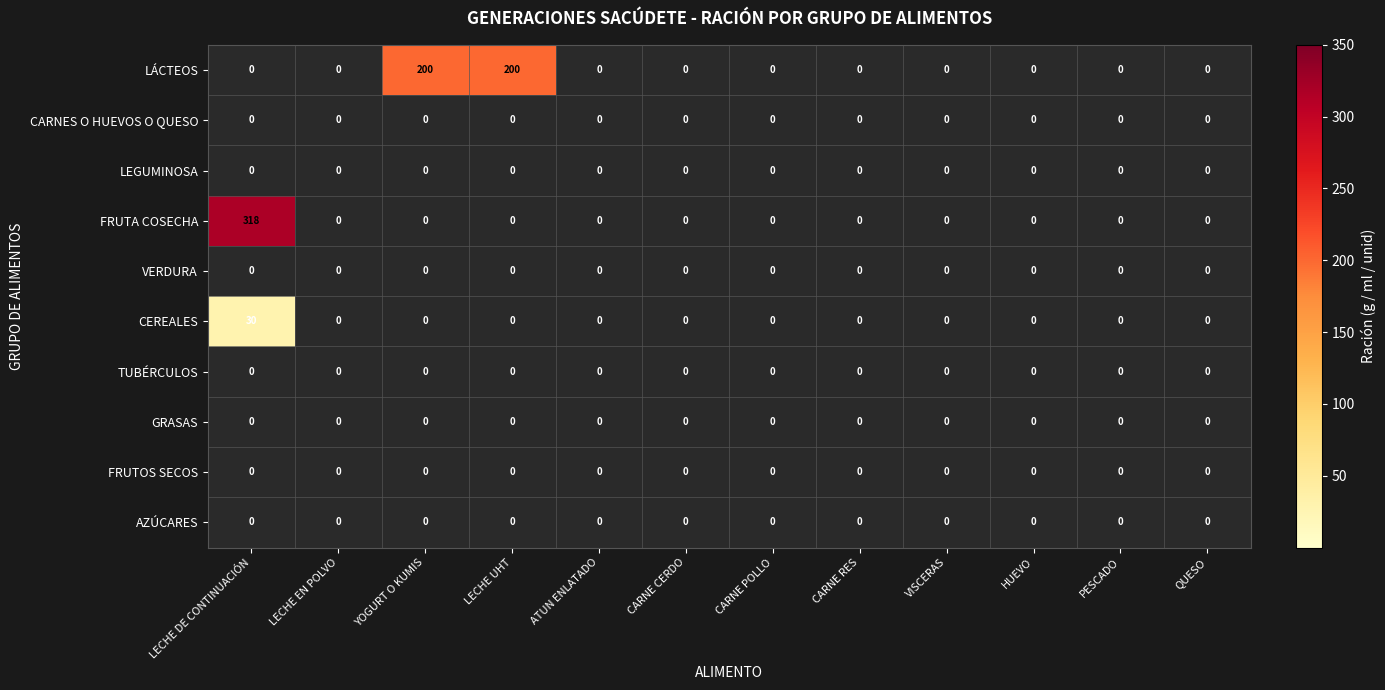

The value of CARNES O HUEVOS O QUESO at VISCERAS is 0. True or false?

True